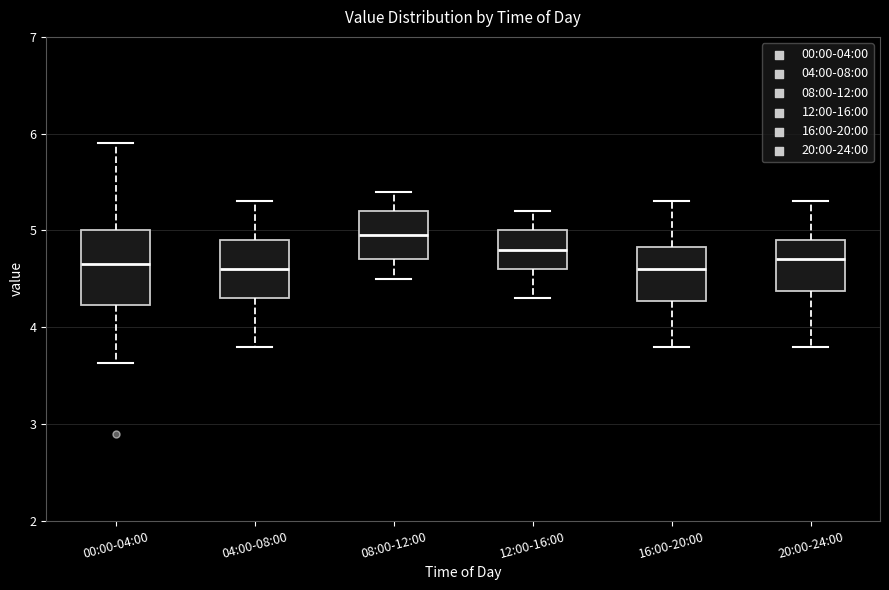

Reading left to right, transcribe this box plot: for each box, give where its median line is, the range the box spans, and where its two whiskers end, as read against the y-axis. The values are not printed on the chart, so give them approximately, as read against the axis.

00:00-04:00: median 4.7, box 4.2 to 5.0, whiskers 3.6 to 5.9
04:00-08:00: median 4.6, box 4.3 to 4.9, whiskers 3.8 to 5.3
08:00-12:00: median 5.0, box 4.7 to 5.2, whiskers 4.5 to 5.4
12:00-16:00: median 4.8, box 4.6 to 5.0, whiskers 4.3 to 5.2
16:00-20:00: median 4.6, box 4.3 to 4.8, whiskers 3.8 to 5.3
20:00-24:00: median 4.7, box 4.4 to 4.9, whiskers 3.8 to 5.3